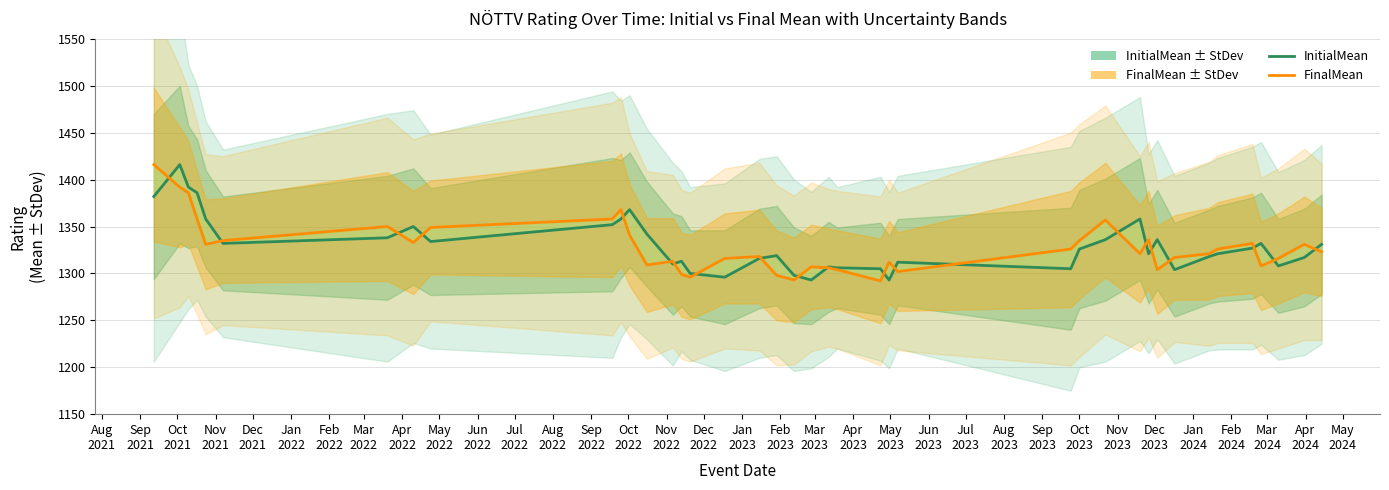

What is the difference between the maximum and second lowest values in the FinalMean series?

123